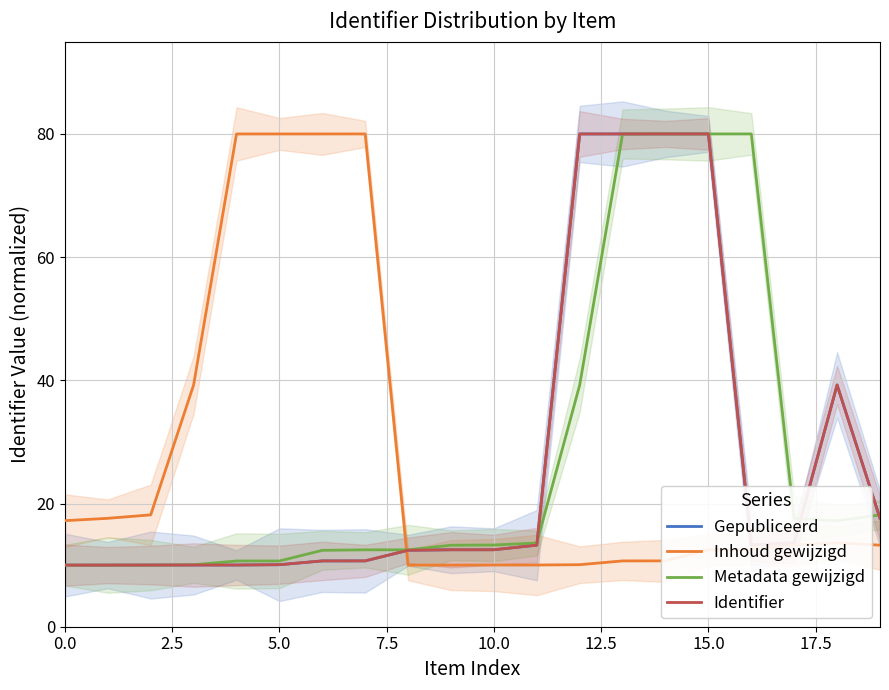

What is the highest value of the Gepubliceerd series?

80.0